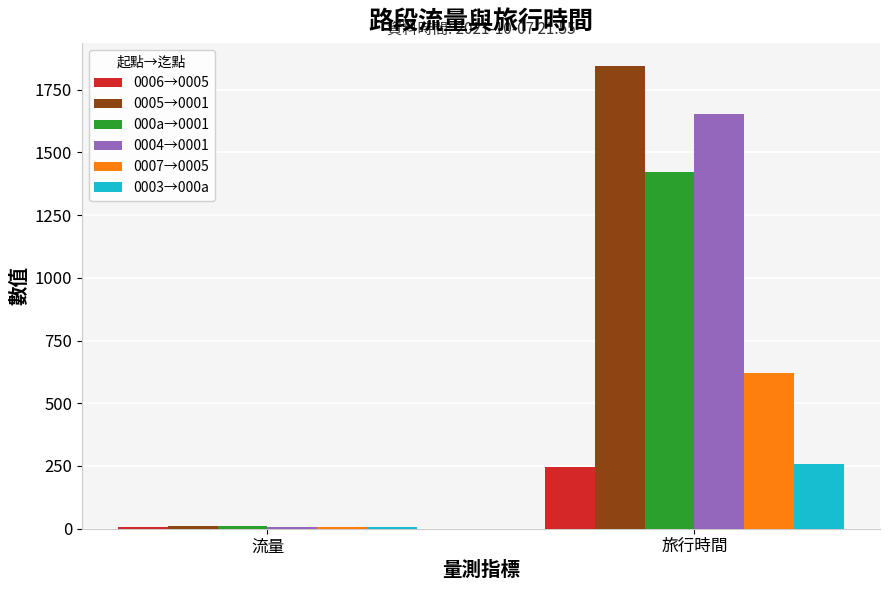

Which label corresponds to the largest value in the chart?

旅行時間